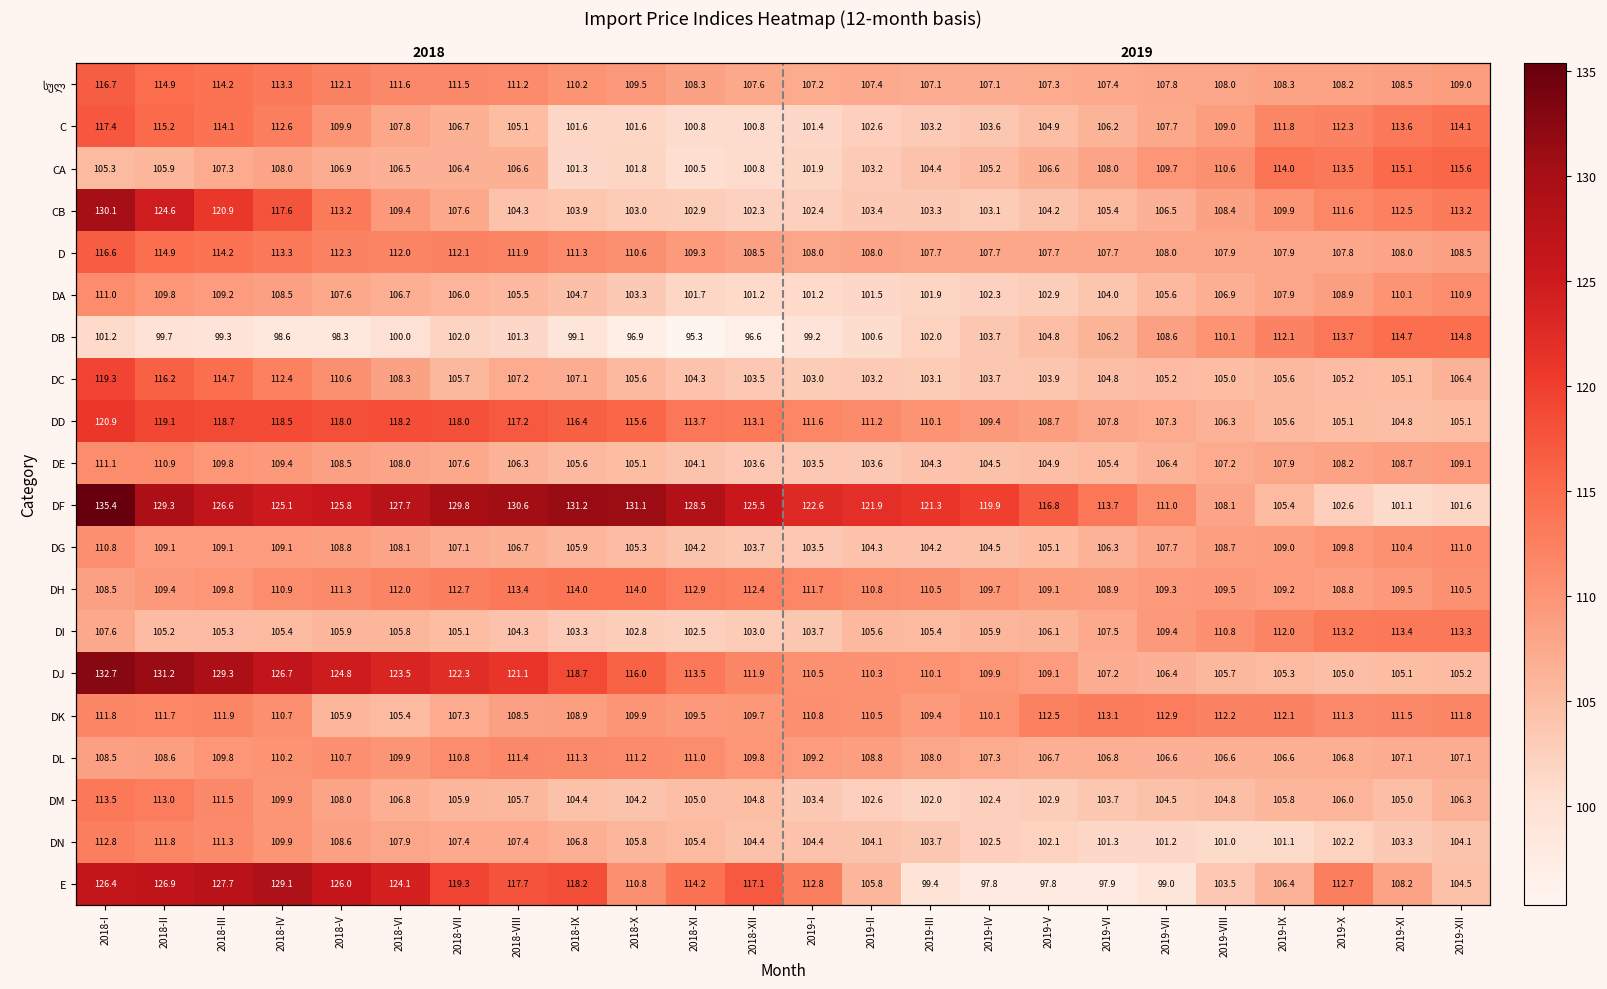

Is the value of DK at 2018-V greater than the value of CA at 2019-III?

Yes